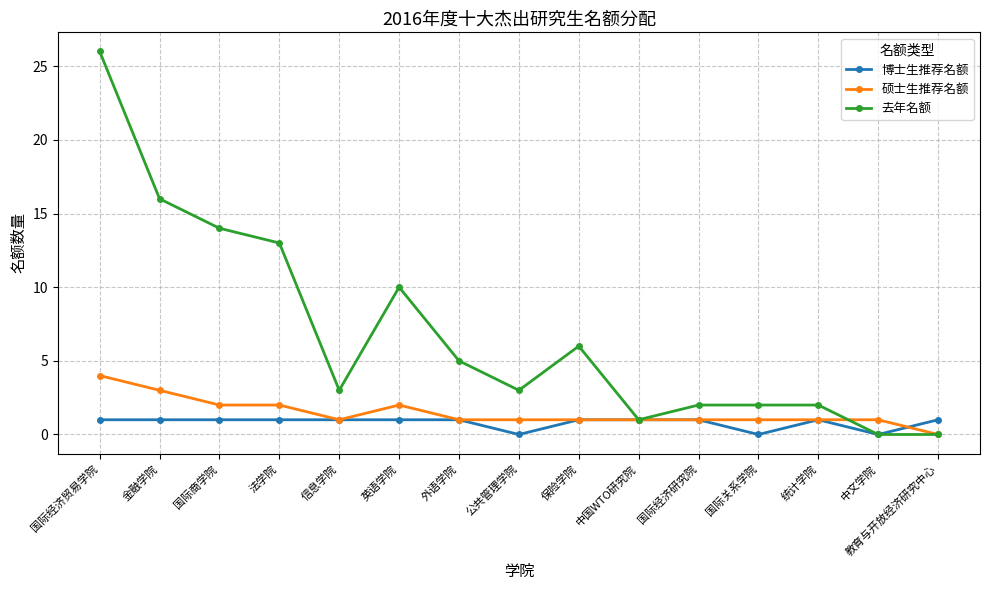

What is the greatest value displayed?

26